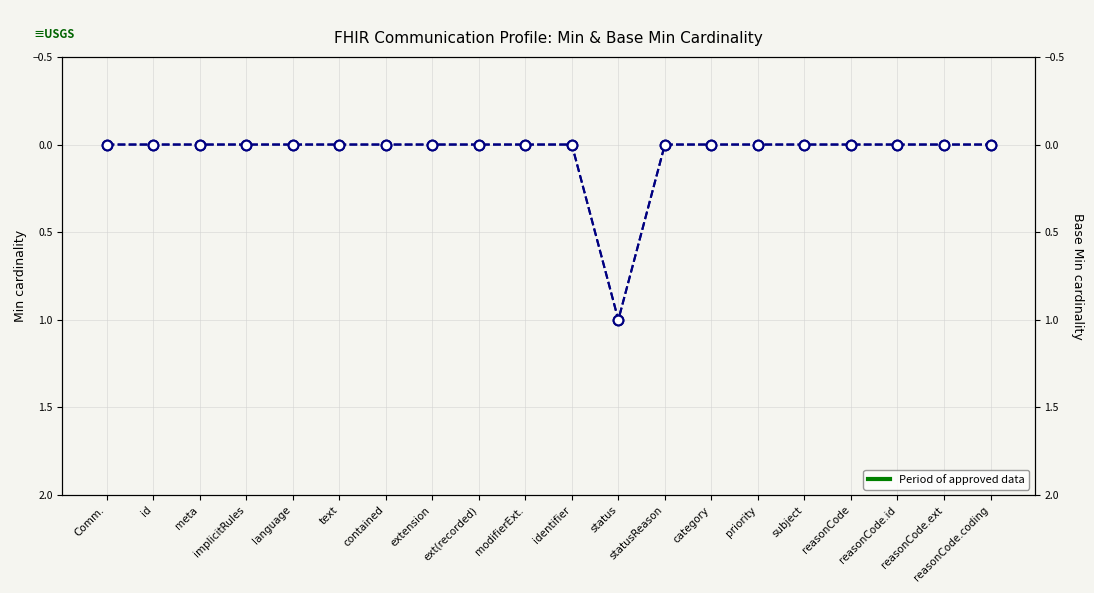

Reading right to left, extract all data points from this chart.

Min: reasonCode.coding=0	reasonCode.ext=0	reasonCode.id=0	reasonCode=0	subject=0	priority=0	category=0	statusReason=0	status=1	identifier=0	modifierExt.=0	ext(recorded)=0	extension=0	contained=0	text=0	language=0	implicitRules=0	meta=0	id=0	Comm.=0
Base Min: reasonCode.coding=0	reasonCode.ext=0	reasonCode.id=0	reasonCode=0	subject=0	priority=0	category=0	statusReason=0	status=1	identifier=0	modifierExt.=0	ext(recorded)=0	extension=0	contained=0	text=0	language=0	implicitRules=0	meta=0	id=0	Comm.=0